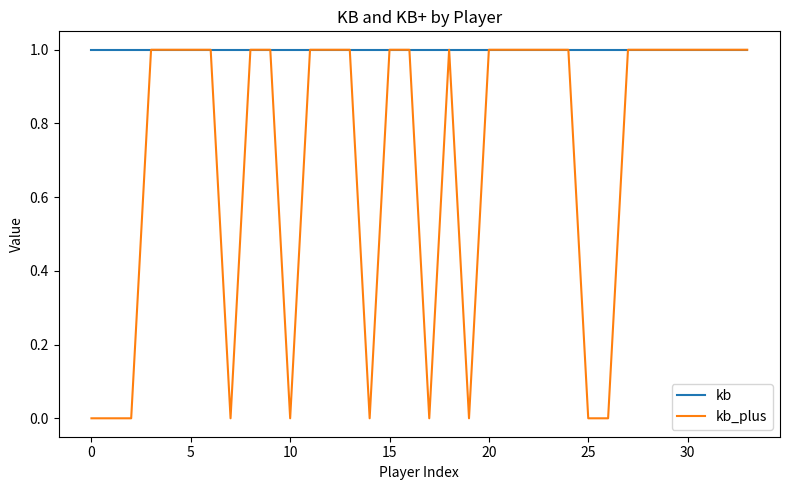

Which series has the widest spread of values?

kb_plus